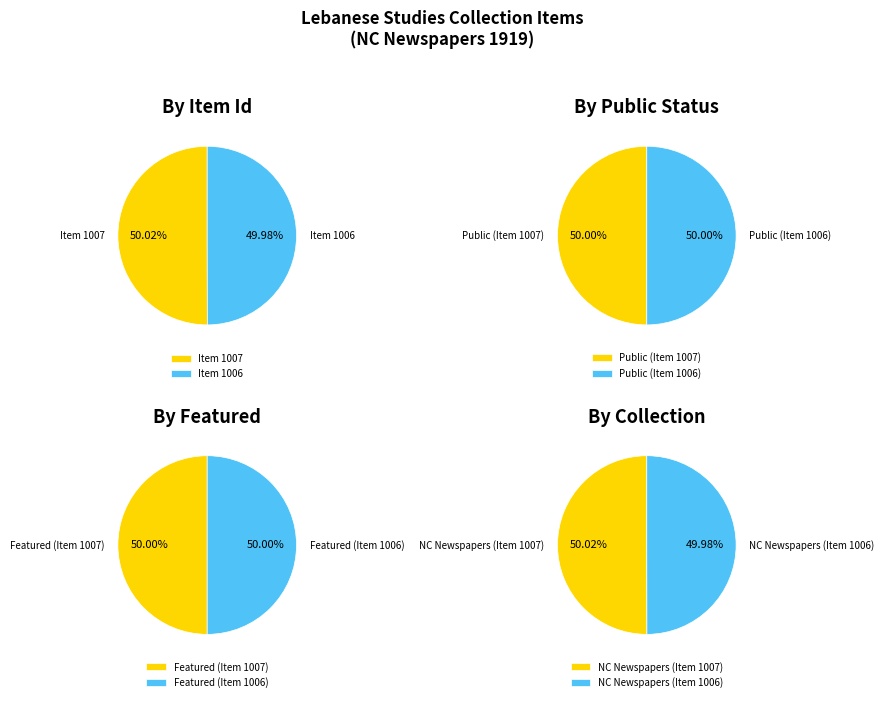

What percentage do Item 1007 and Item 1006 together represent?

100.0%